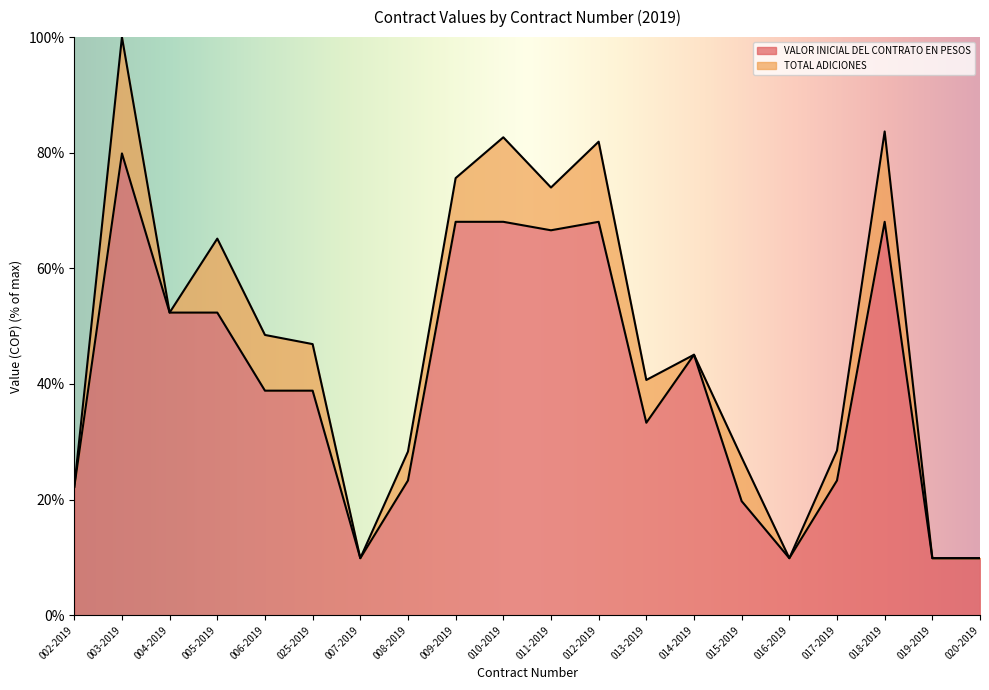

Which category has the highest value across all series?

003-2019